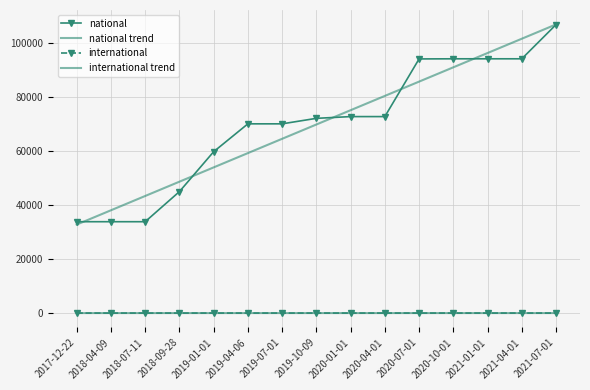

At how many categories does at least one series exceed 64835?

10